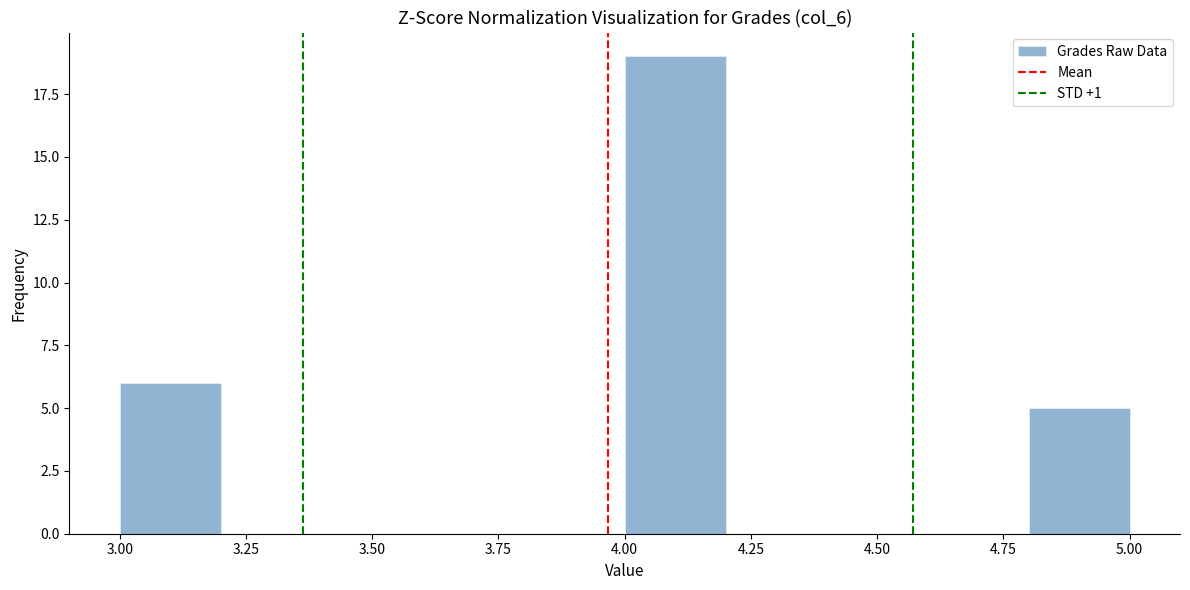

Reading left to right, transcribe this chart: for each bar, give the range it covers on the x-axis and its height. The values are not printed on the chart, so give them approximately, as read against the axis.

3.0 to 3.2: 6
3.2 to 3.4: 0
3.4 to 3.6: 0
3.6 to 3.8: 0
3.8 to 4.0: 0
4.0 to 4.2: 19
4.2 to 4.4: 0
4.4 to 4.6: 0
4.6 to 4.8: 0
4.8 to 5.0: 5